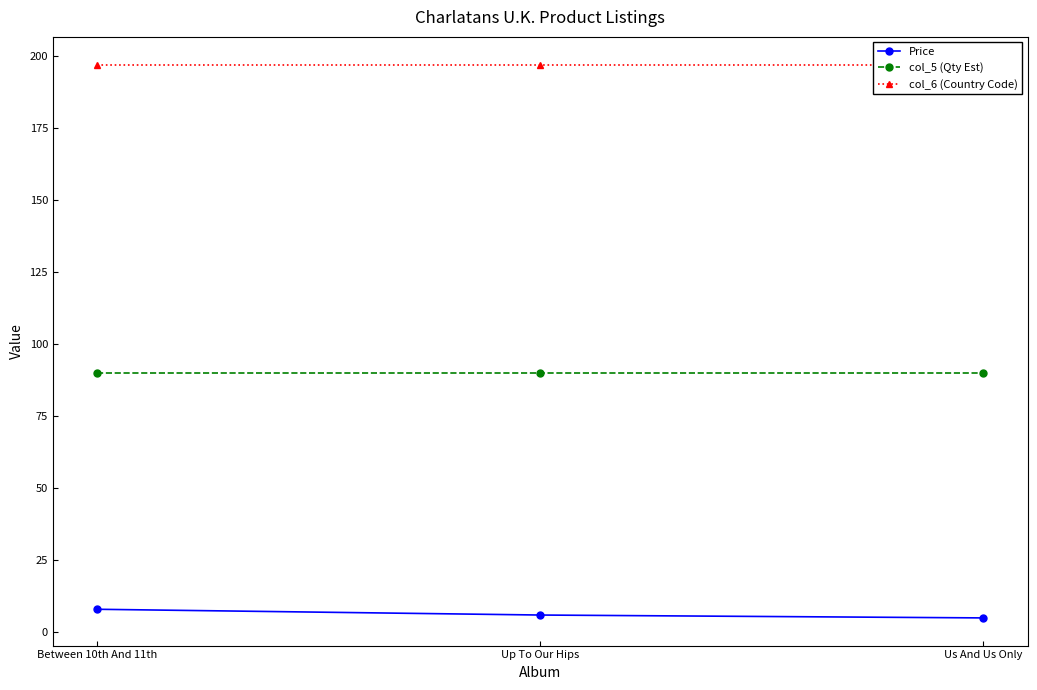

Rank the categories by col_5 (Qty Est) value from highest to lowest.

Between 10th And 11th, Up To Our Hips, Us And Us Only